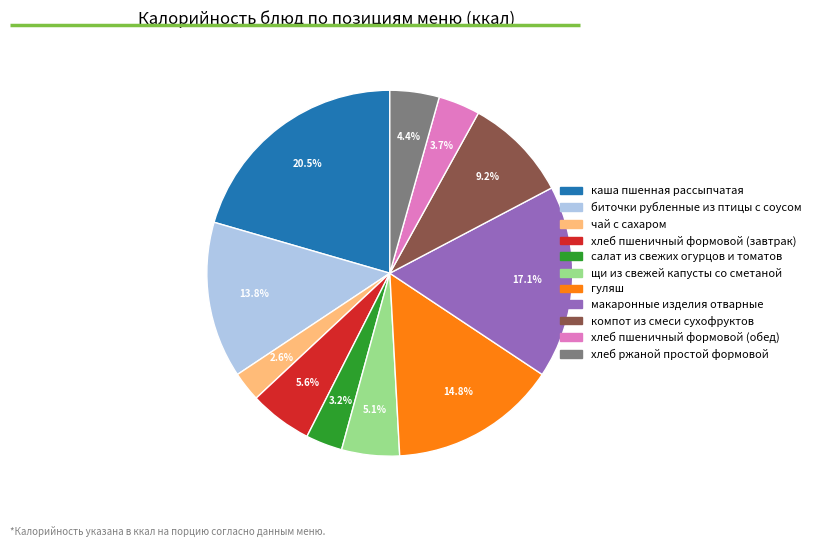

Is it true that щи из свежей капусты со сметаной is 13% of the pie?

False